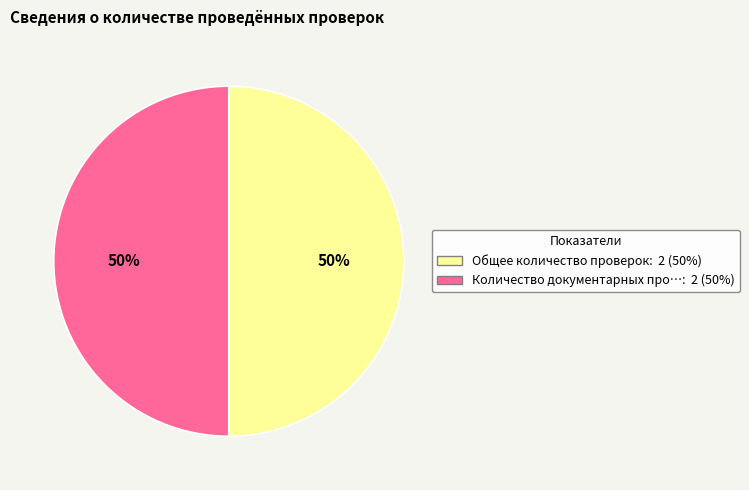

To the nearest percent, what is the average slice percentage?

50%